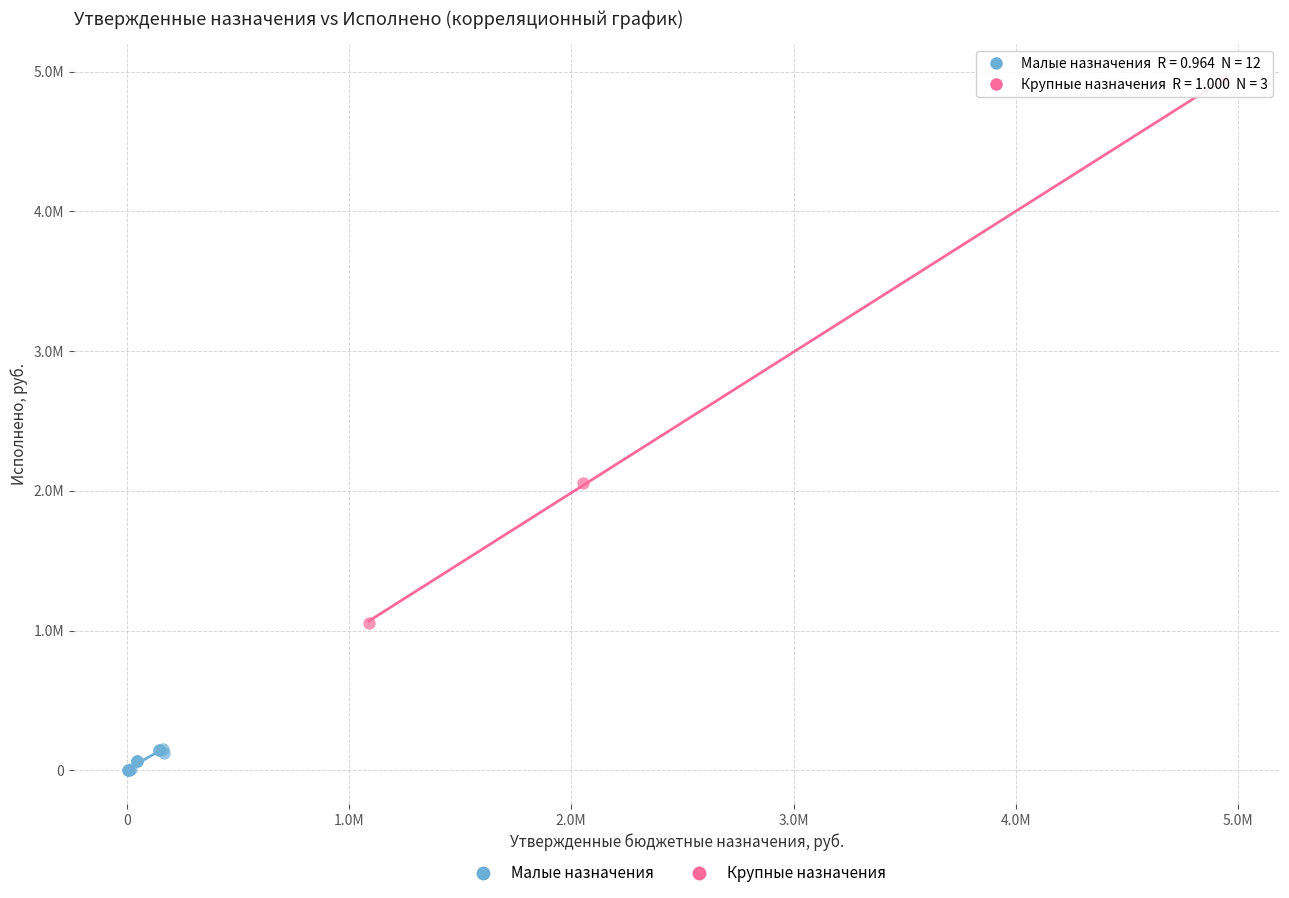

Which series reaches the minimum Y coordinate?

Малые назначения